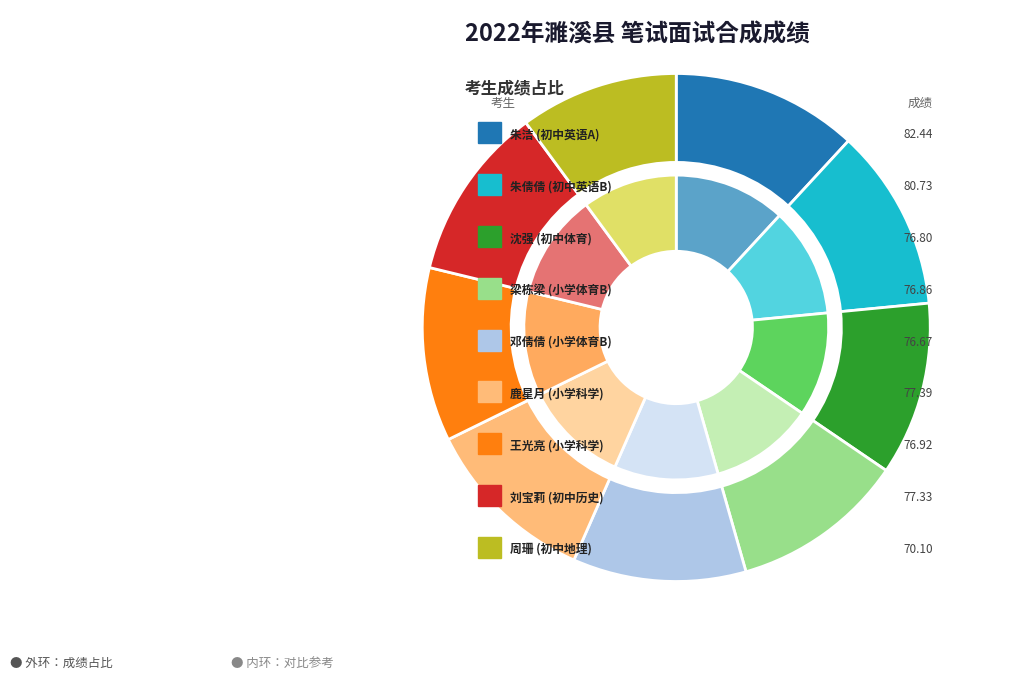

To the nearest percent, what is the combined percentage of 周珊
(初中地理) and 邓倩倩
(小学体育B)?

21%